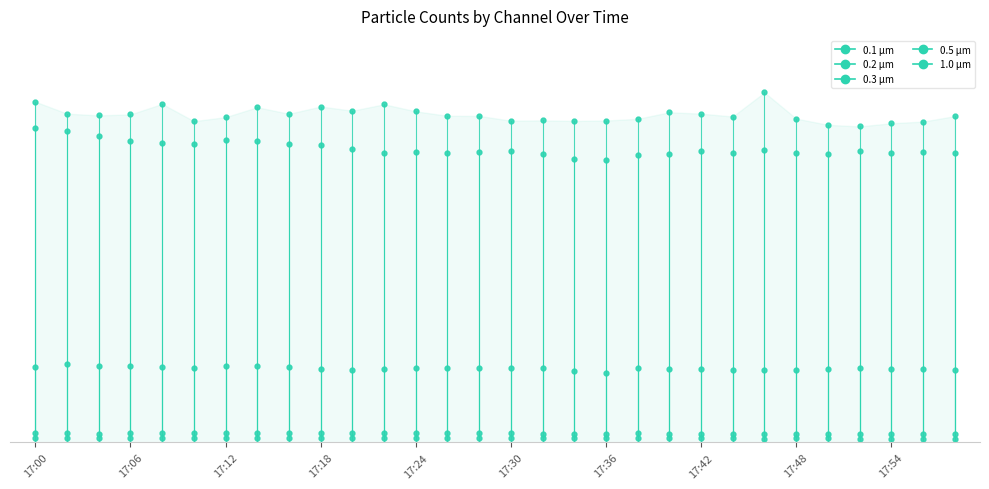

Where does the 0.2 µm series first go above 143401?

17:00